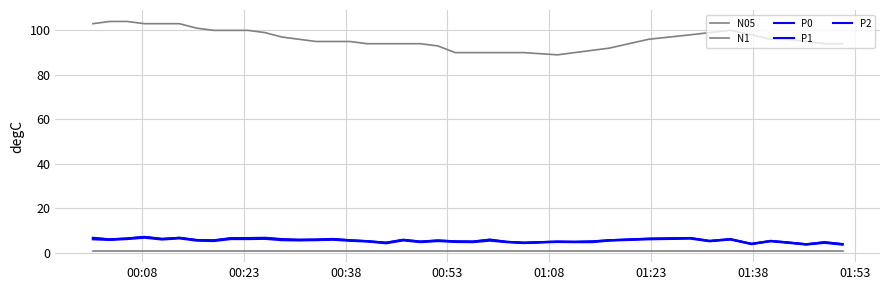

Does the chart display data point markers on the line(s)?

No